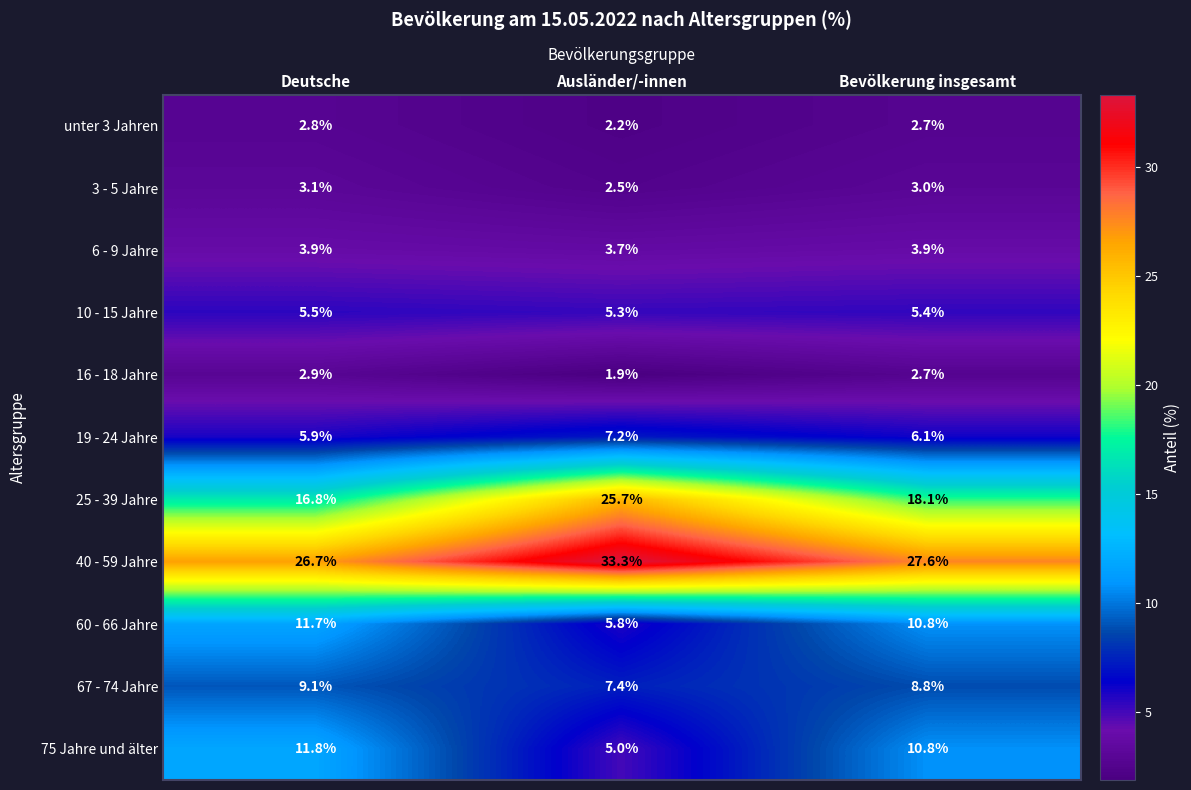

Which category has the lowest value across all series?

Ausländer/-innen